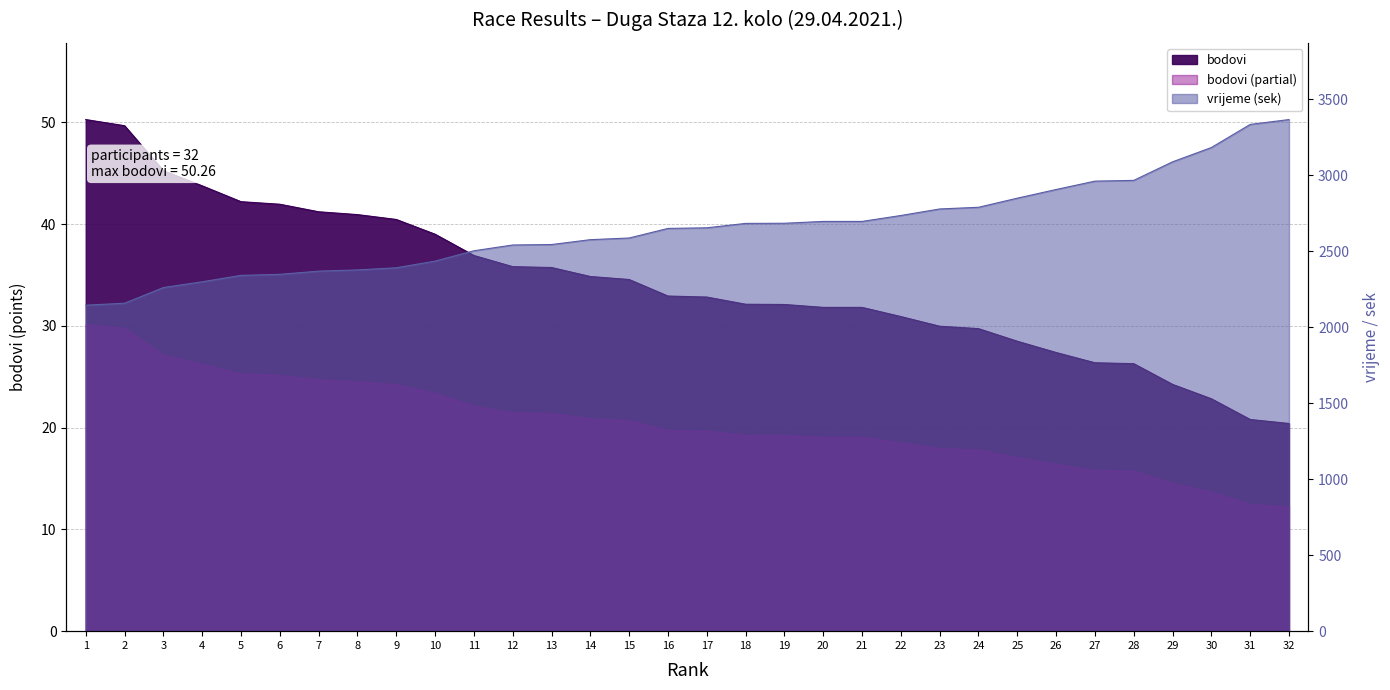

How many data points in vrijeme_sek are above 2653?

15